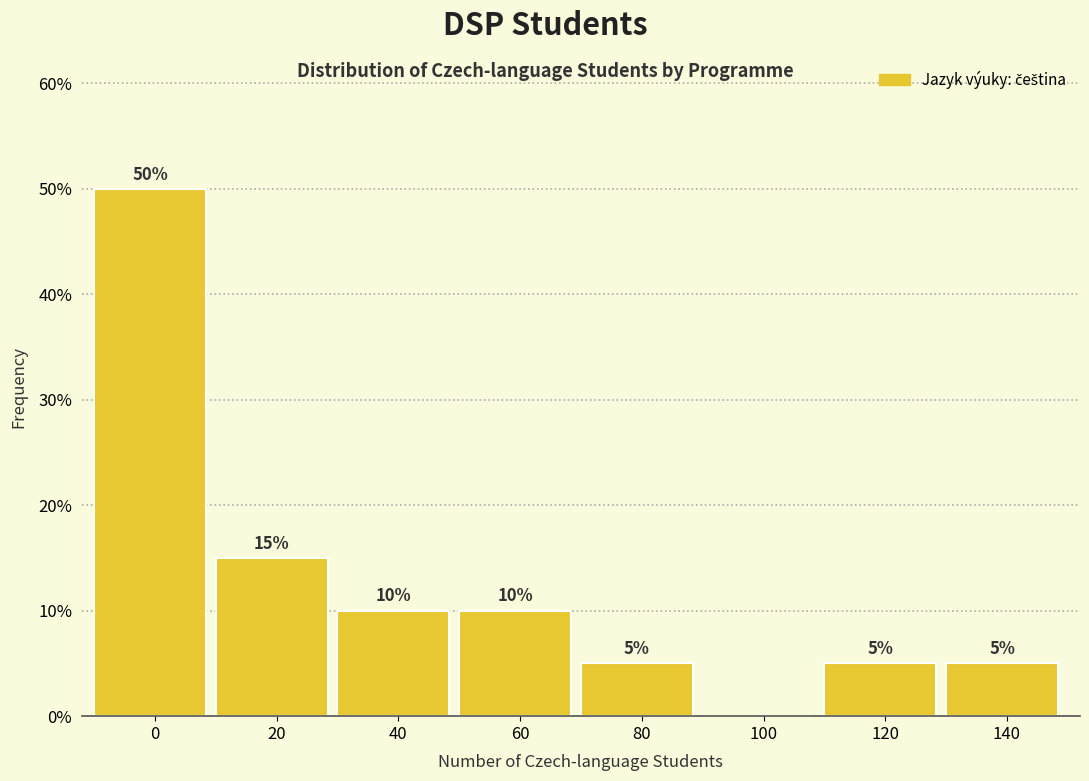

Reading left to right, list all the values displayed in this chart.

0=50	20=15	40=10	60=10	80=5	100=0	120=5	140=5